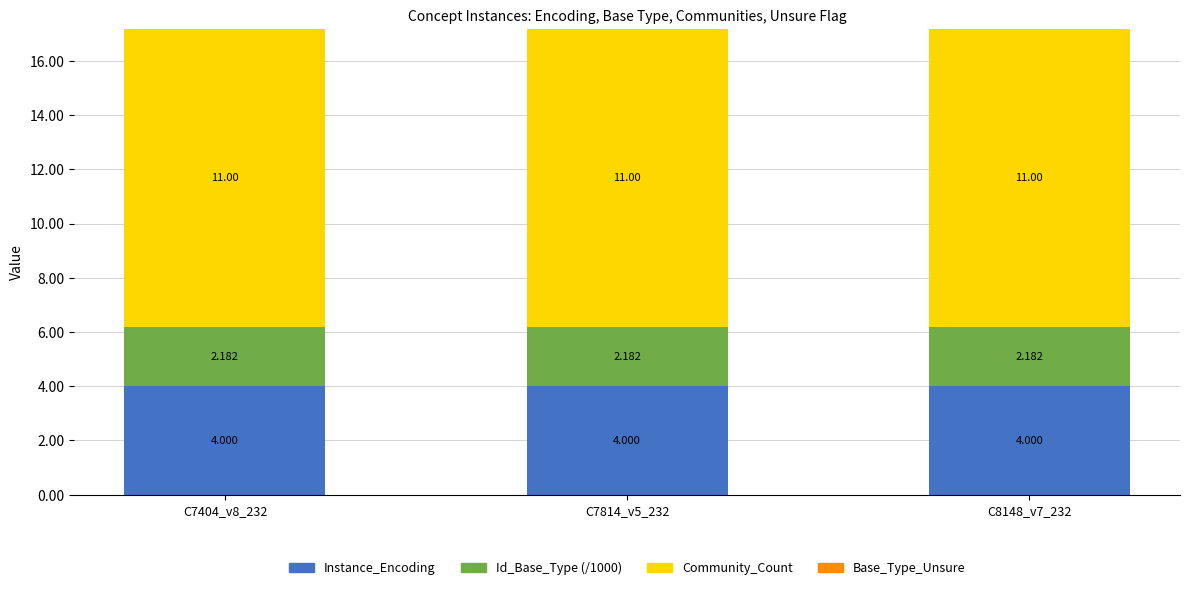

Count the number of categories in the chart.

3